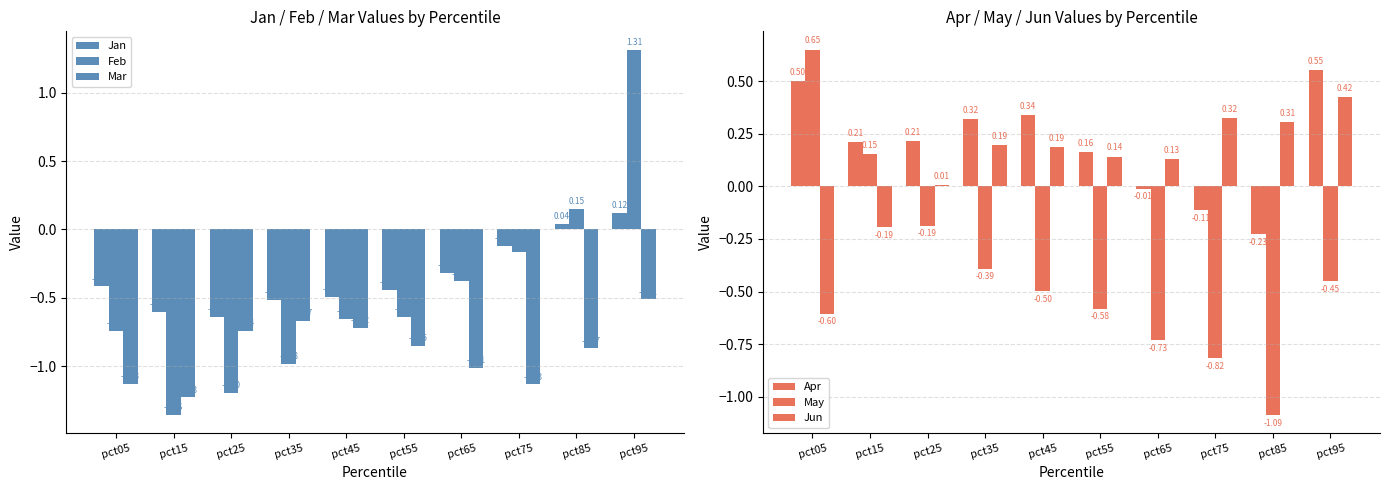

Reading left to right, what are all the values shown in this chart?

Jan: -0.4	-0.6	-0.6	-0.5	-0.5	-0.4	-0.3	-0.1	0.0	0.1
Feb: -0.7	-1.4	-1.2	-1.0	-0.7	-0.6	-0.4	-0.2	0.2	1.3
Mar: -1.1	-1.2	-0.7	-0.7	-0.7	-0.9	-1.0	-1.1	-0.9	-0.5
Apr: 0.5	0.2	0.2	0.3	0.3	0.2	-0.0	-0.1	-0.2	0.6
May: 0.6	0.2	-0.2	-0.4	-0.5	-0.6	-0.7	-0.8	-1.1	-0.4
Jun: -0.6	-0.2	0.0	0.2	0.2	0.1	0.1	0.3	0.3	0.4